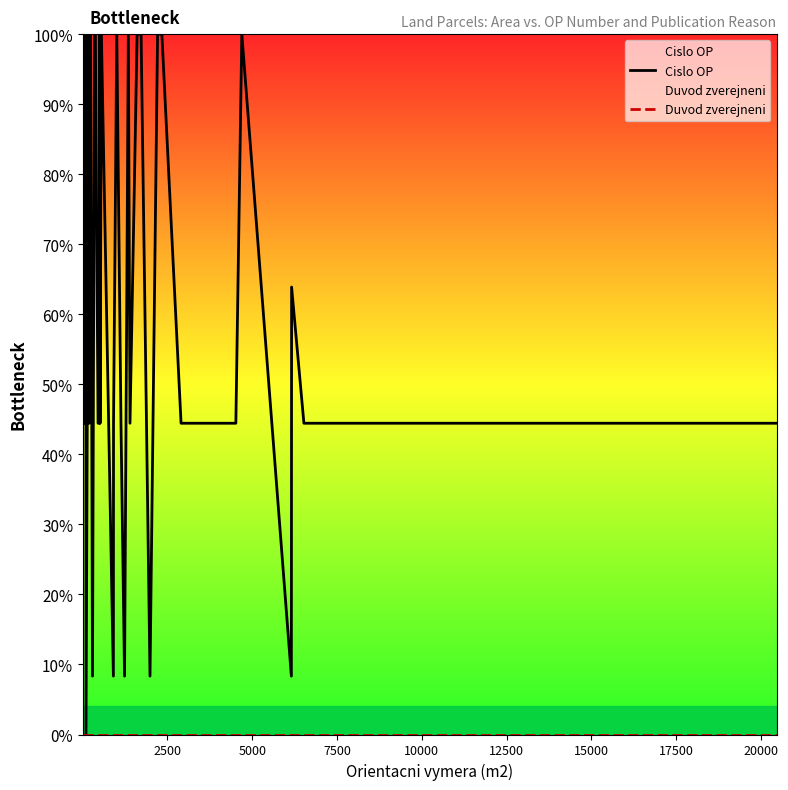

What is the greatest value displayed?

100.0